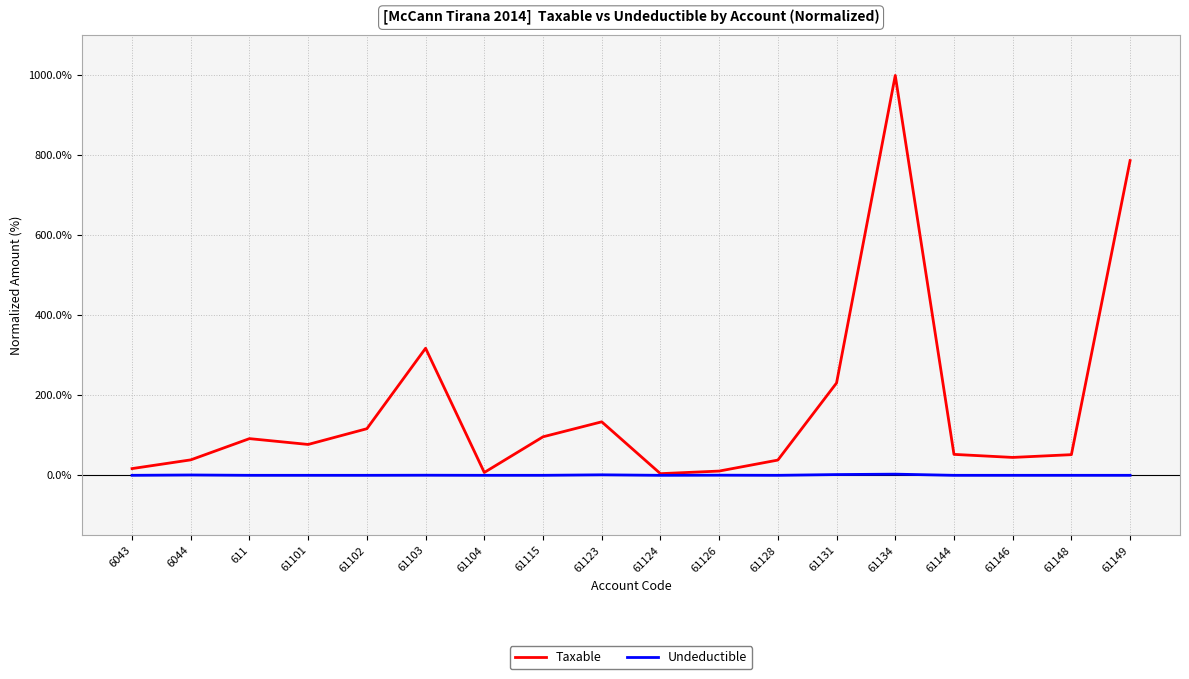

List the series in order of their overall mean, highest first.

Taxable, Undeductible